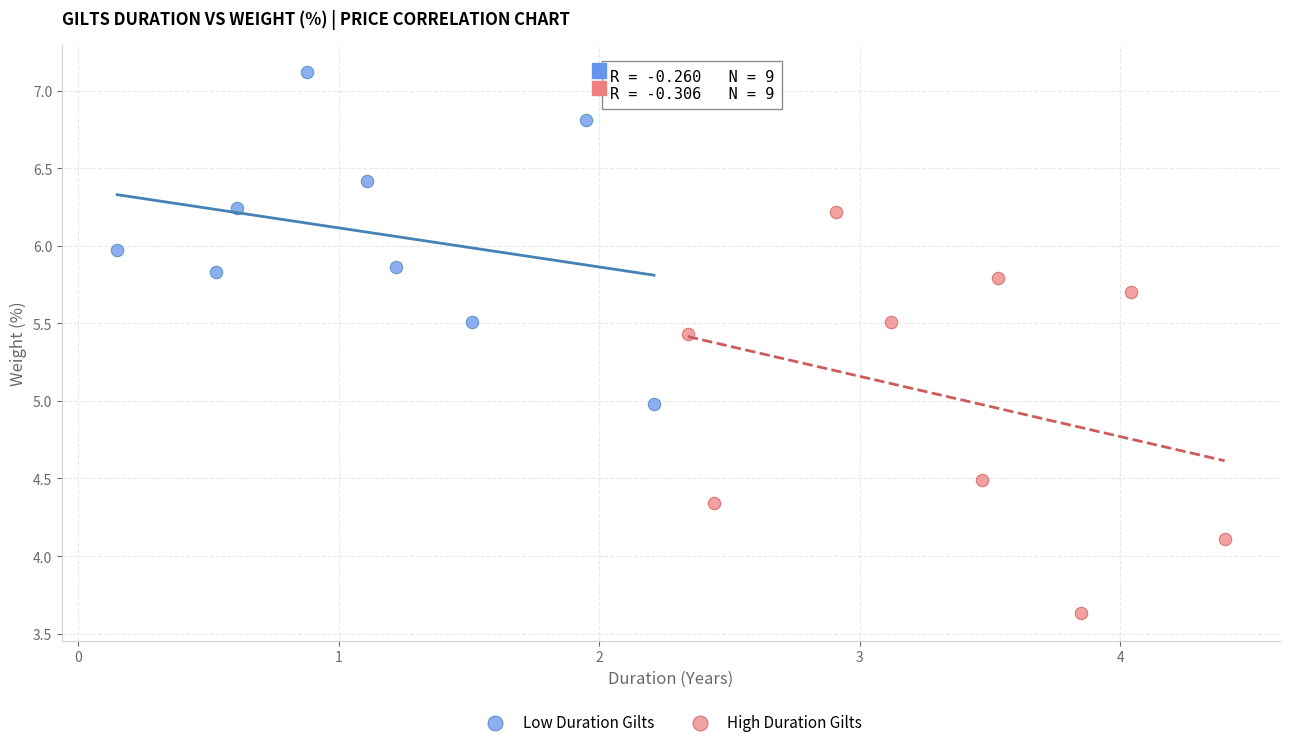

Which series reaches the maximum Y coordinate?

Low Duration Gilts